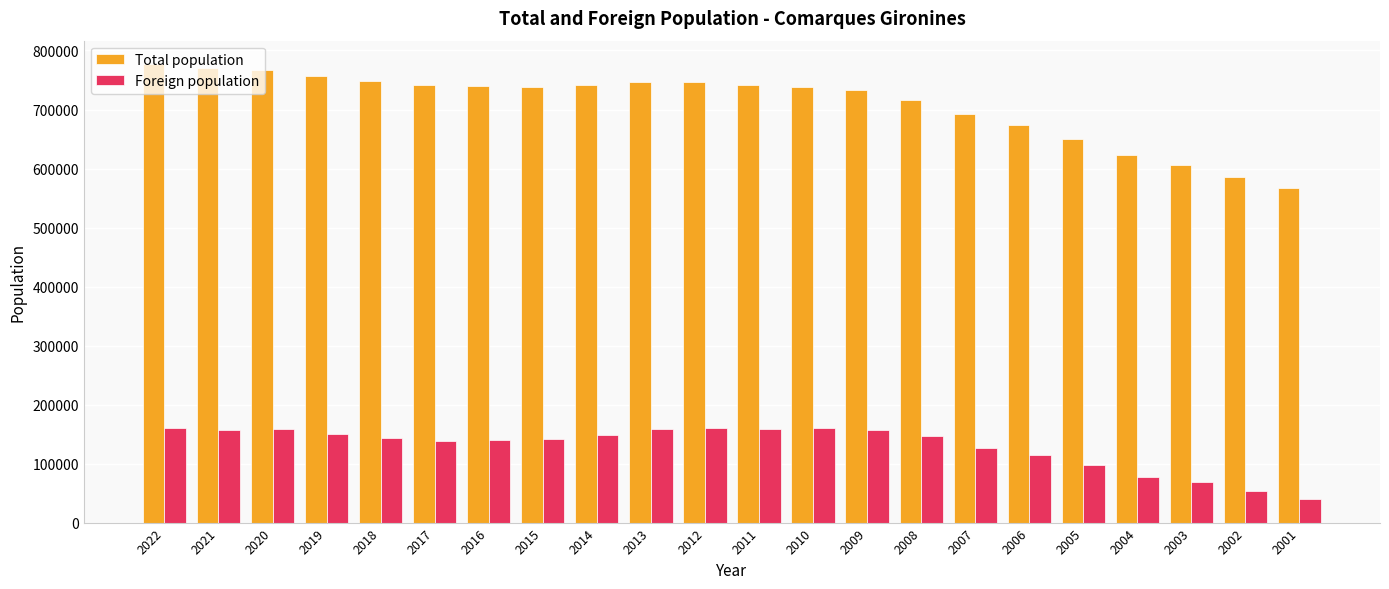

The value of Total population at 2017 is 741452. True or false?

True